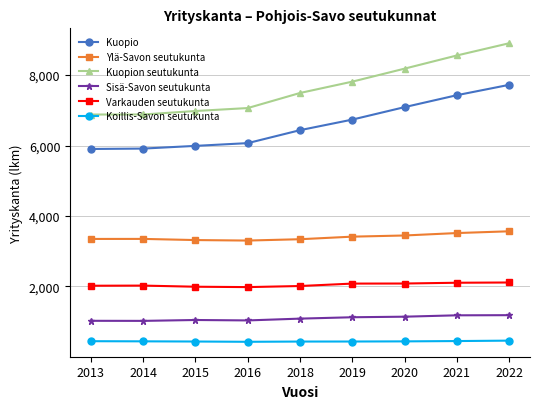

True or false: Kuopion seutukunta and Koillis-Savon seutukunta intersect in this chart.

False